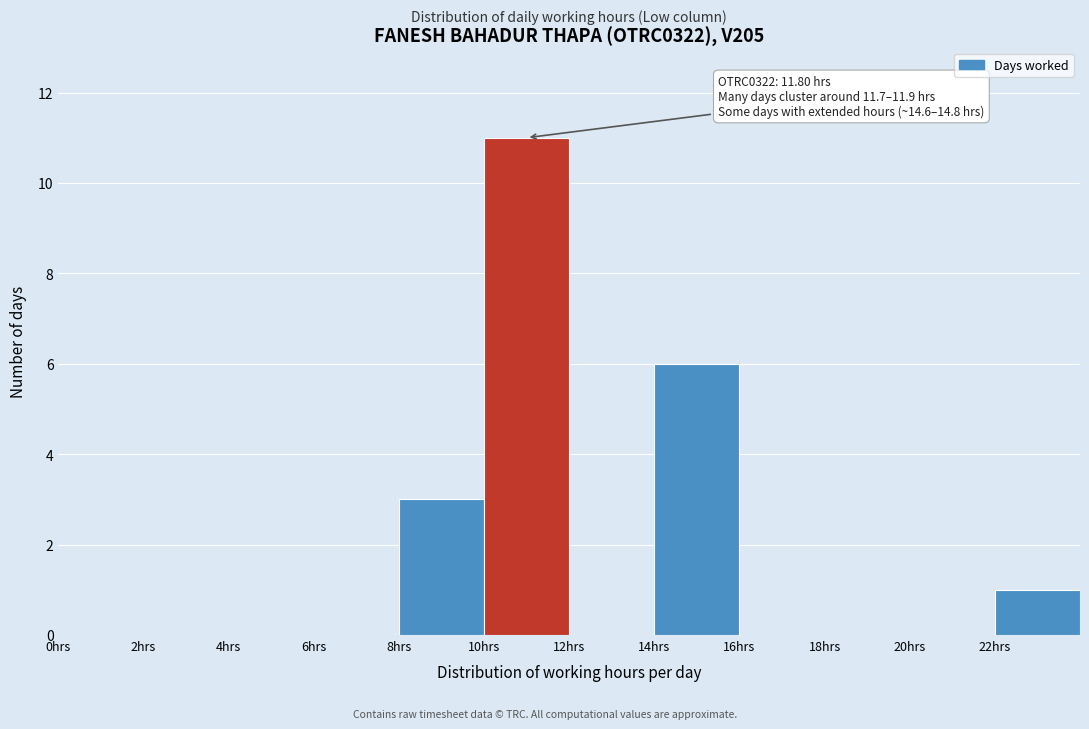

Over which range of the x-axis is the bar tallest?

10 to 12